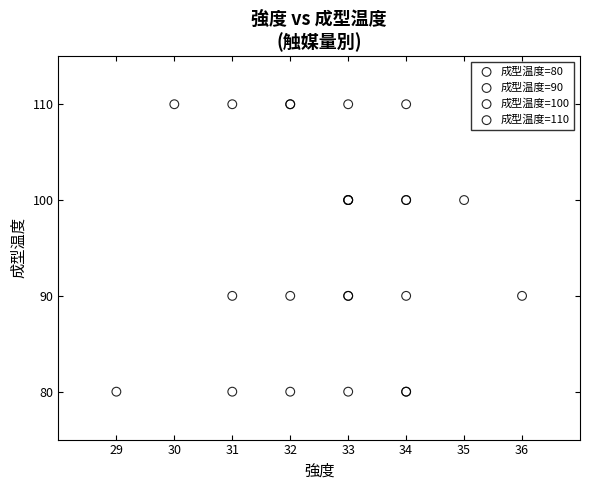

Which series contains the lowest Y value?

成型温度=80